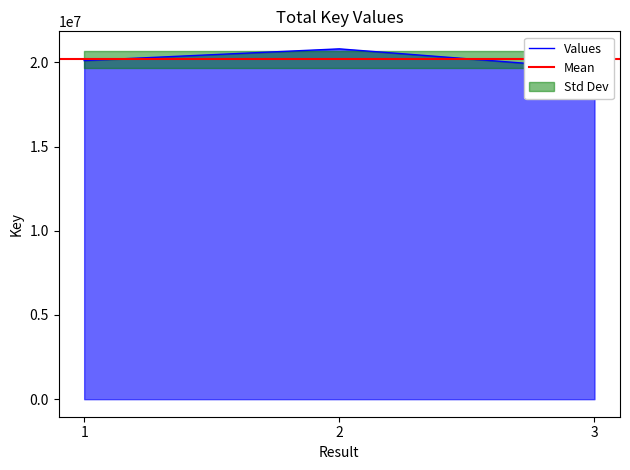

What is the value of the 1st point from the left?

20105303